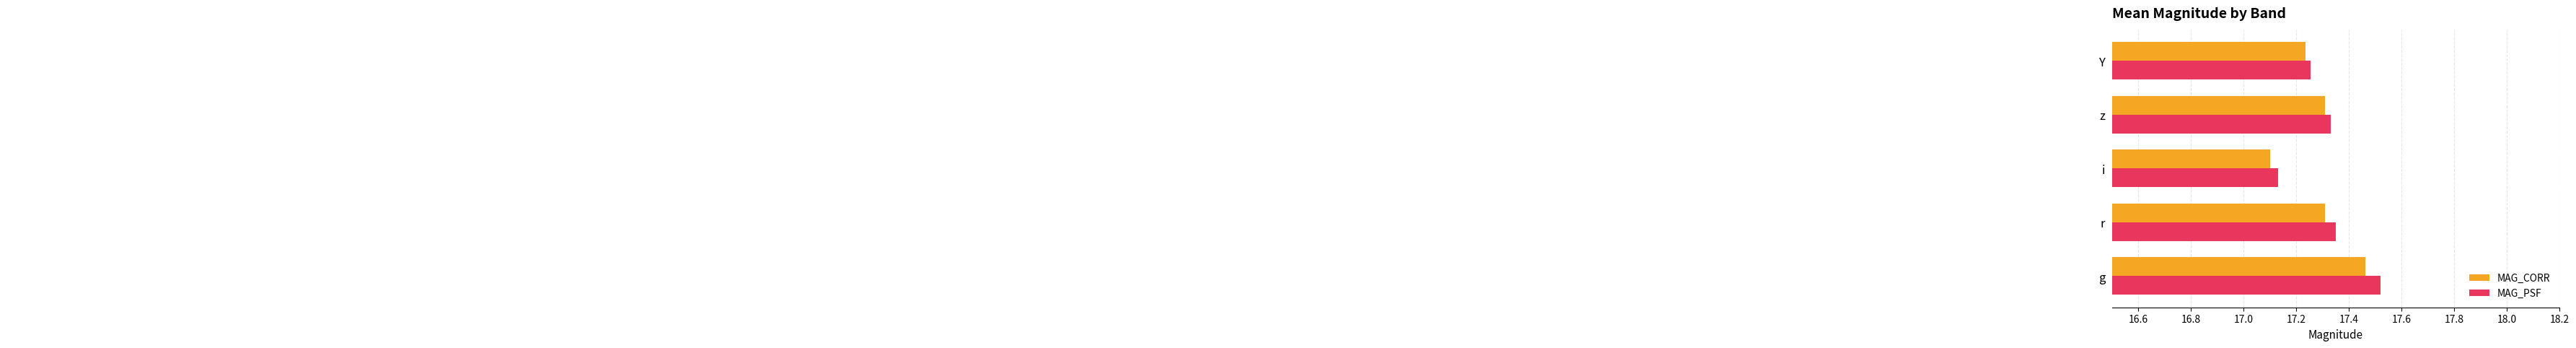

List the series in order of their overall mean, lowest first.

MAG_CORR, MAG_PSF